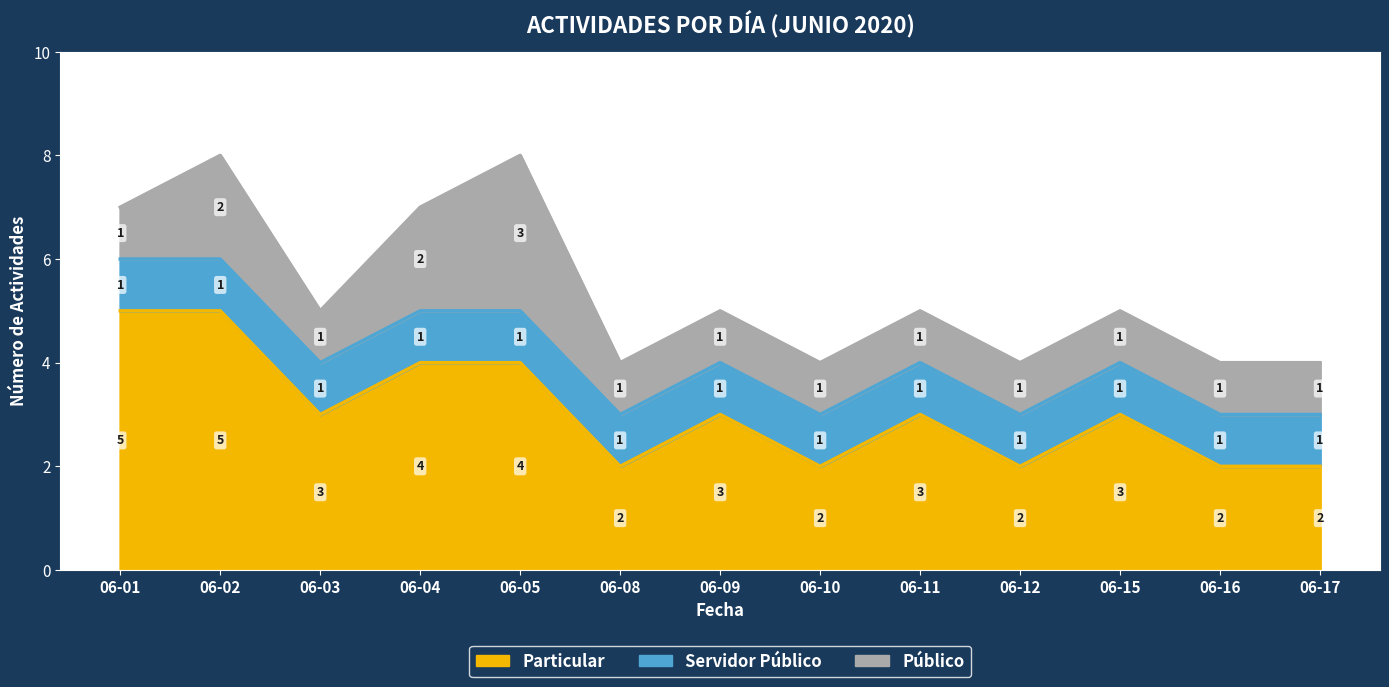

Reading left to right, what are all the values shown in this chart?

Particular: 2020-06-01=5	2020-06-02=5	2020-06-03=3	2020-06-04=4	2020-06-05=4	2020-06-08=2	2020-06-09=3	2020-06-10=2	2020-06-11=3	2020-06-12=2	2020-06-15=3	2020-06-16=2	2020-06-17=2
Servidor Público: 2020-06-01=1	2020-06-02=1	2020-06-03=1	2020-06-04=1	2020-06-05=1	2020-06-08=1	2020-06-09=1	2020-06-10=1	2020-06-11=1	2020-06-12=1	2020-06-15=1	2020-06-16=1	2020-06-17=1
Público: 2020-06-01=1	2020-06-02=2	2020-06-03=1	2020-06-04=2	2020-06-05=3	2020-06-08=1	2020-06-09=1	2020-06-10=1	2020-06-11=1	2020-06-12=1	2020-06-15=1	2020-06-16=1	2020-06-17=1